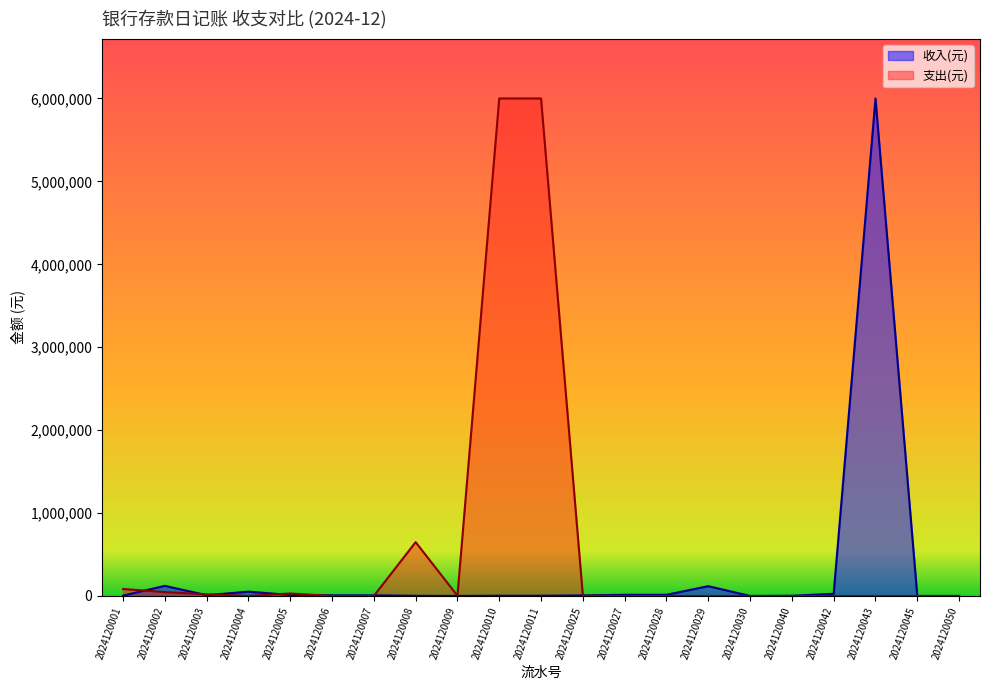

Is it true that 支出(元) equals -2753053.2 at 2024120045?

False